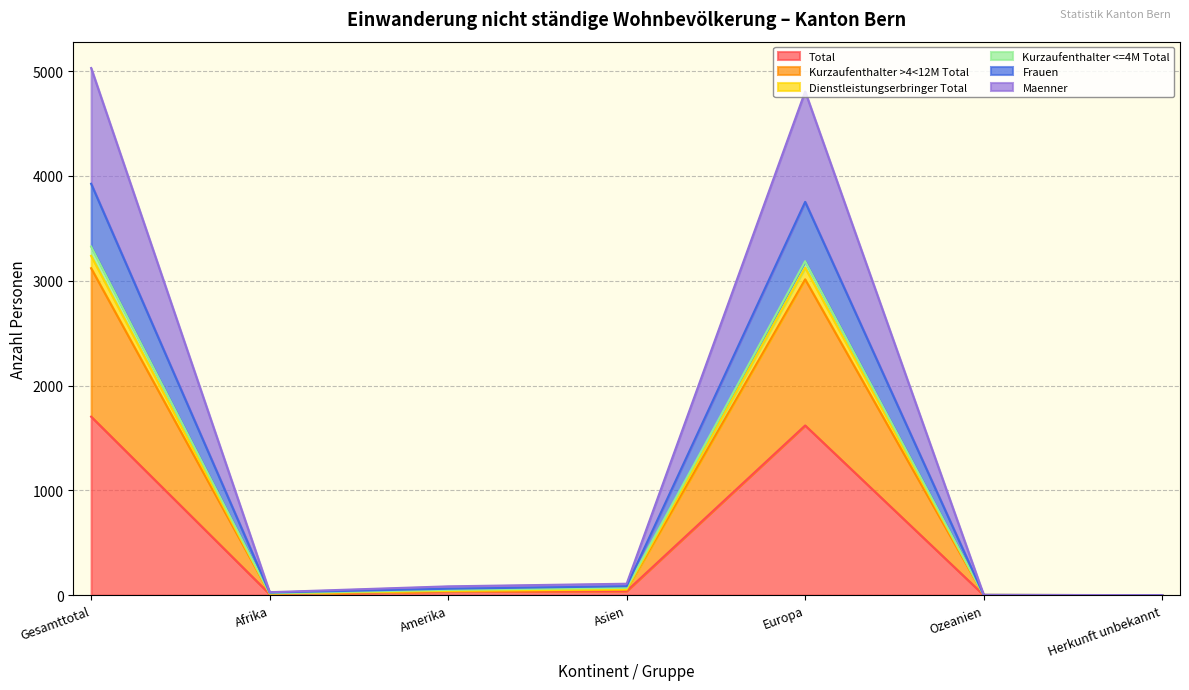

The value of Total at Europa is 736. True or false?

False